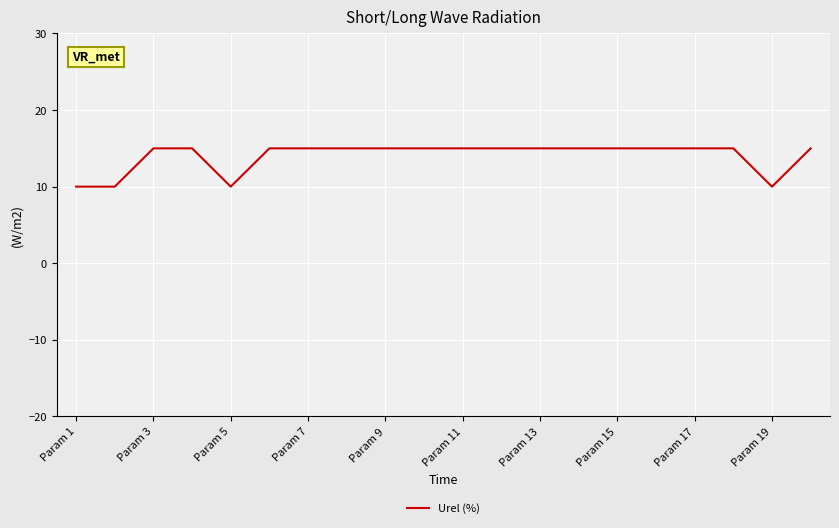

What is the minimum value shown in the chart?

10